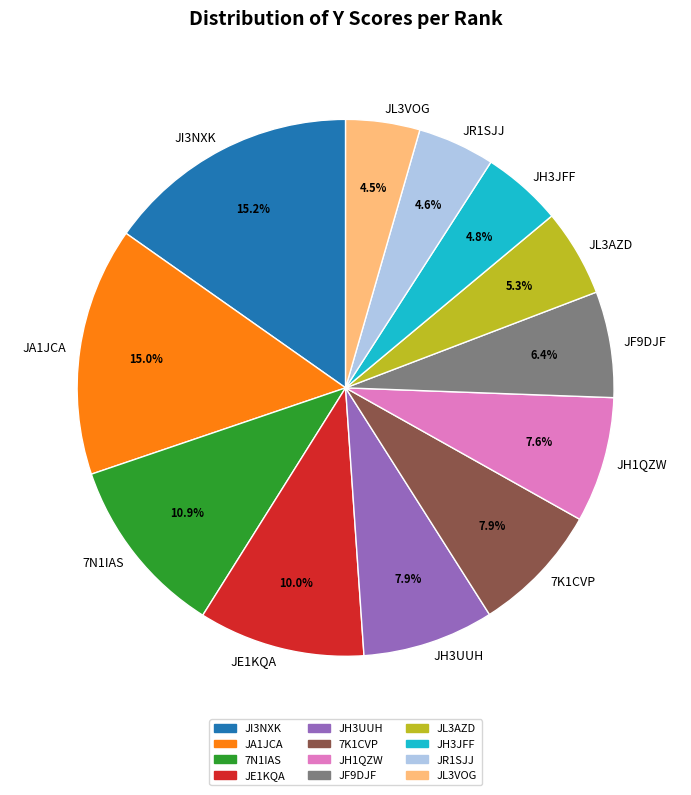

How many segments does this pie chart have?

12